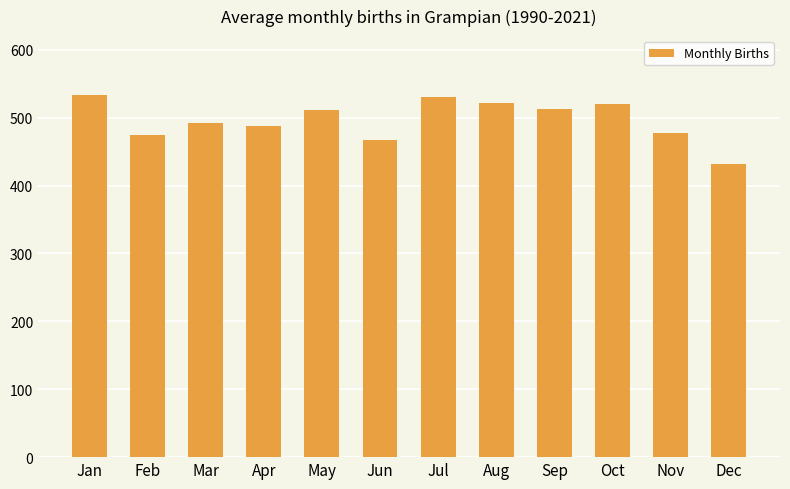

How many series are shown in this chart?

1